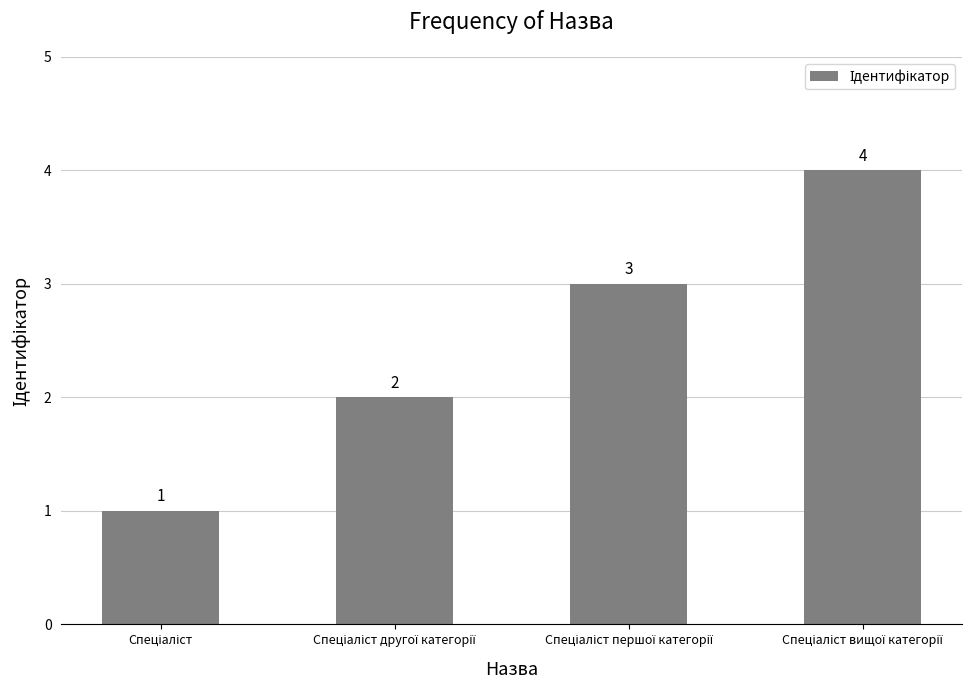

Reading left to right, list all the values displayed in this chart.

1	2	3	4